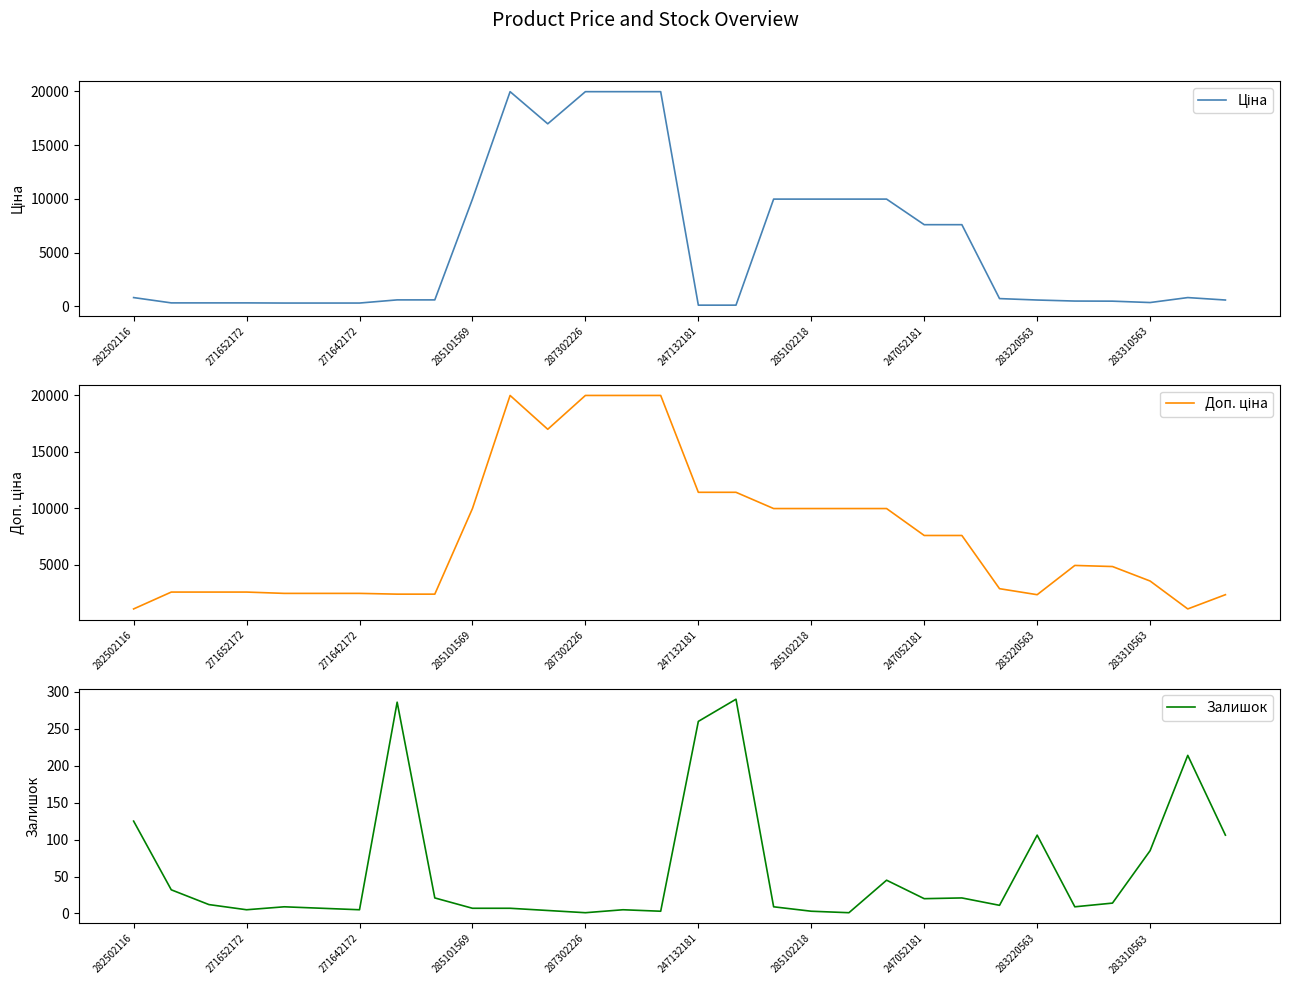

How many data points in Доп. ціна are above 4950?

15